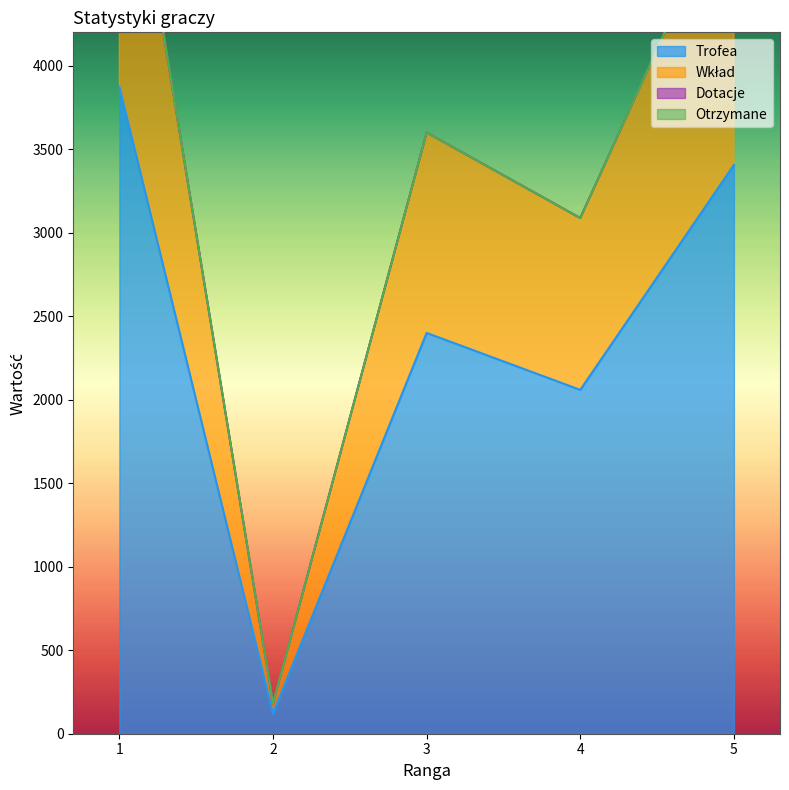

Which series has the widest spread of values?

Wkład